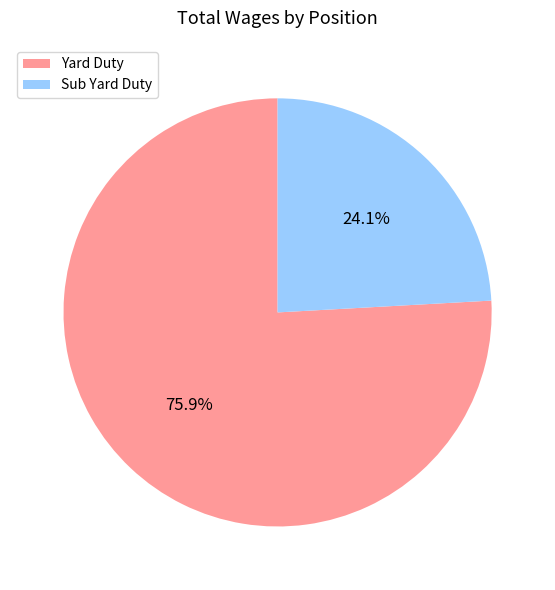

What is the total percentage of Sub Yard Duty and Yard Duty?

100.0%